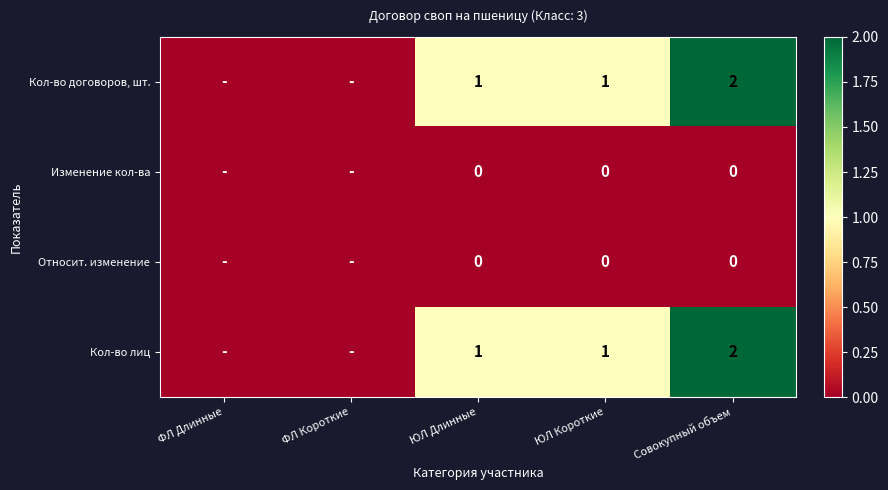

The Кол-во договоров, шт. series shows 2 at ЮЛ Короткие. True or false?

False